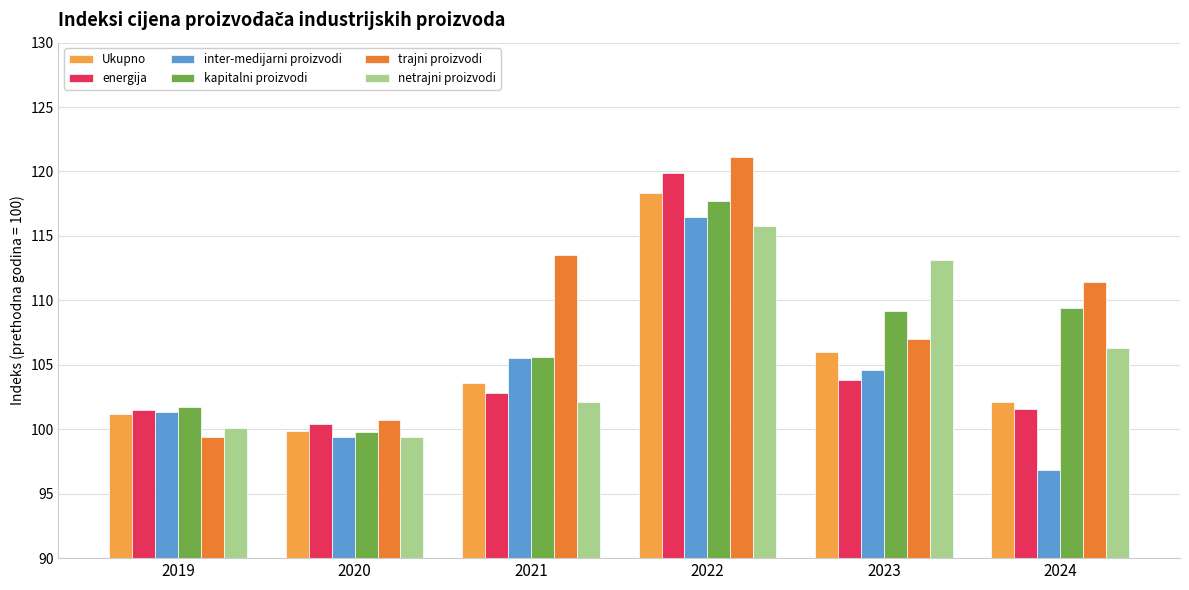

Which series has the largest range (max minus min)?

trajni proizvodi